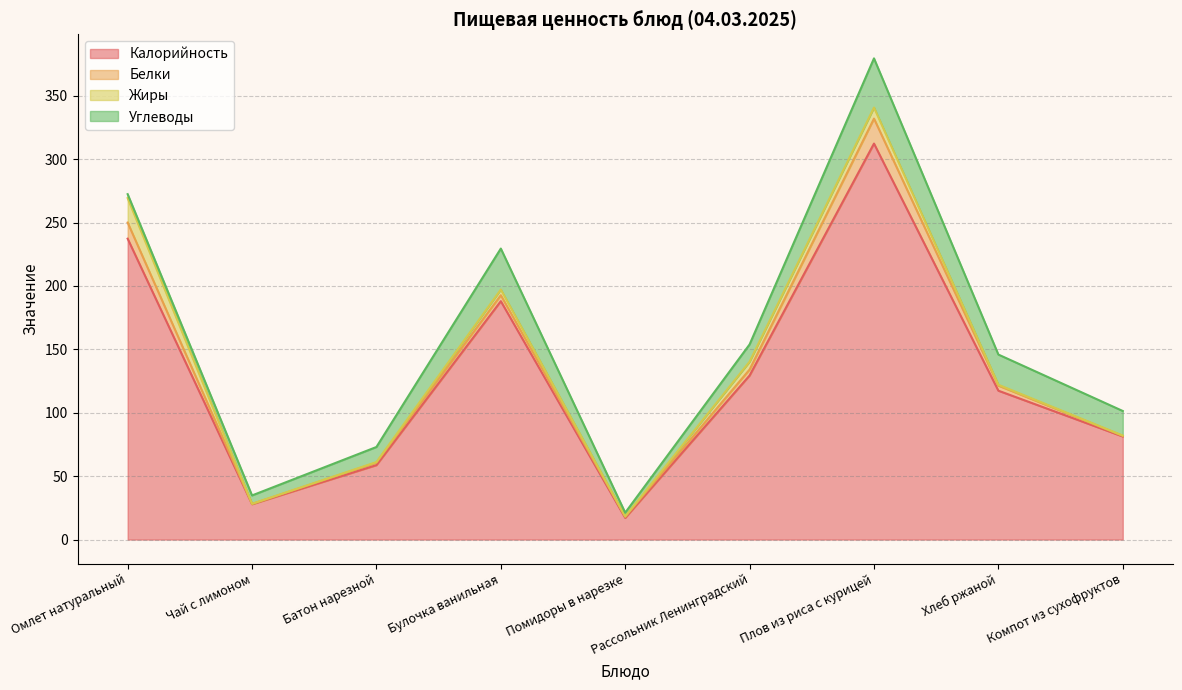

What is the difference between the highest and lowest values at Плов из риса с курицей?

303.6